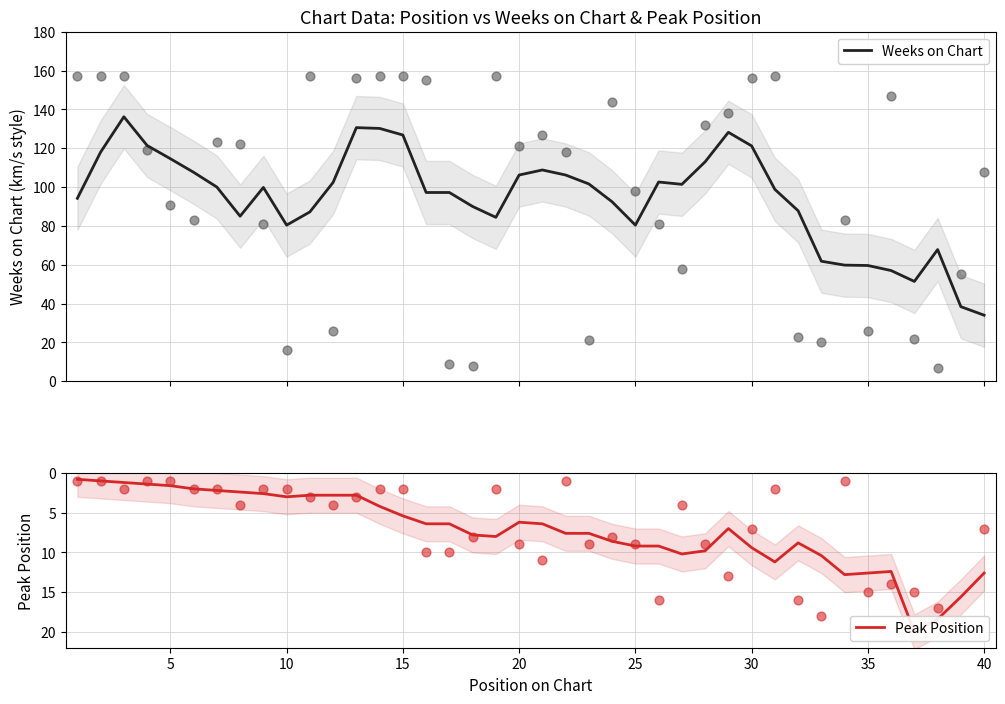

What is the highest value of the Weeks on Chart series?

136.2